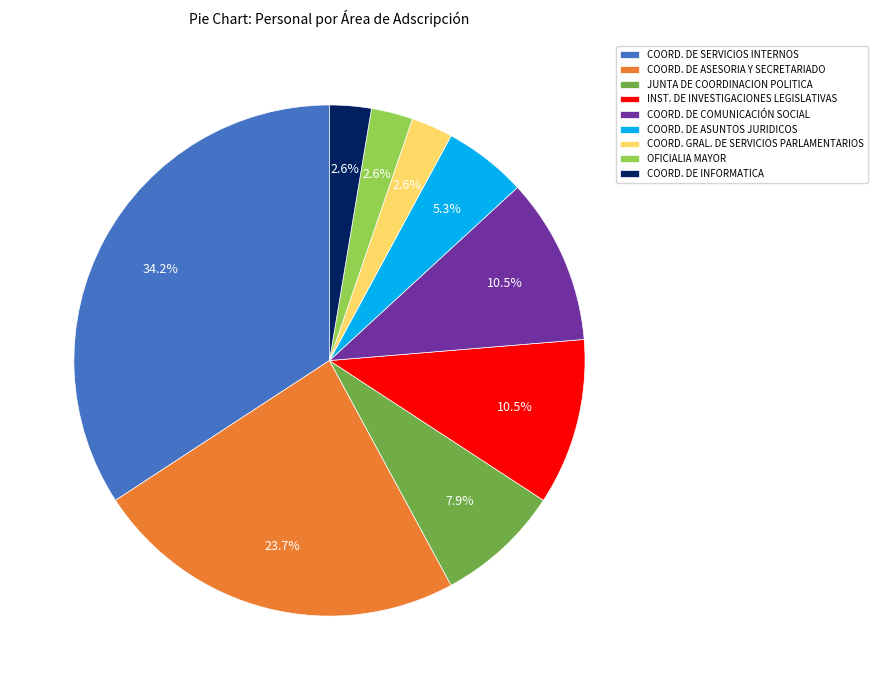

What portion of the pie excludes COORD. DE INFORMATICA?

97.4%